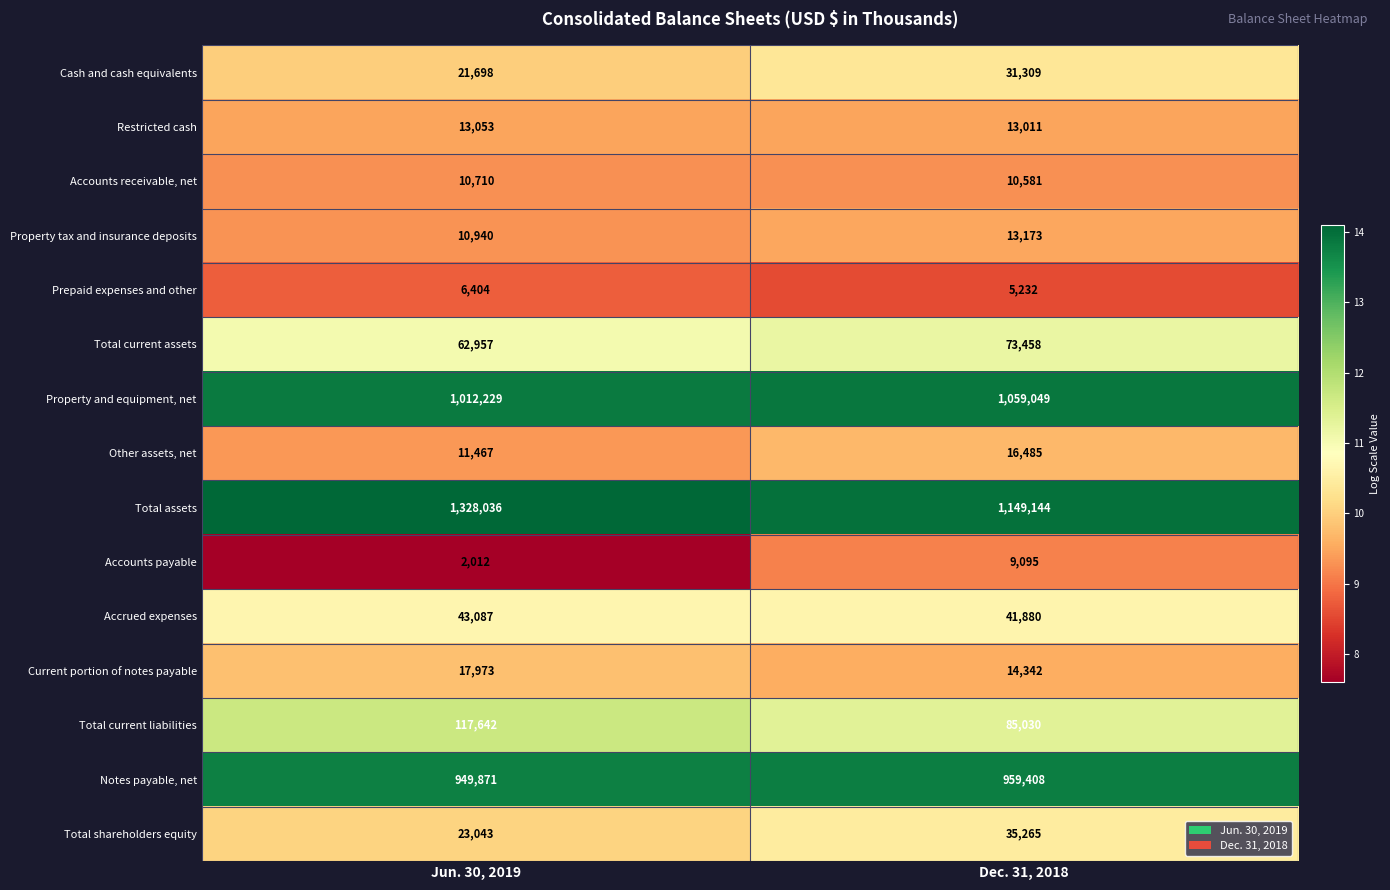

Reading left to right, extract all data points from this chart.

Cash and cash equivalents: 21698	31309
Restricted cash: 13053	13011
Accounts receivable, net: 10710	10581
Property tax and insurance deposits: 10940	13173
Prepaid expenses and other: 6404	5232
Total current assets: 62957	73458
Property and equipment, net: 1012229	1059049
Other assets, net: 11467	16485
Total assets: 1328036	1149144
Accounts payable: 2012	9095
Accrued expenses: 43087	41880
Current portion of notes payable: 17973	14342
Total current liabilities: 117642	85030
Notes payable, net: 949871	959408
Total shareholders equity: 23043	35265